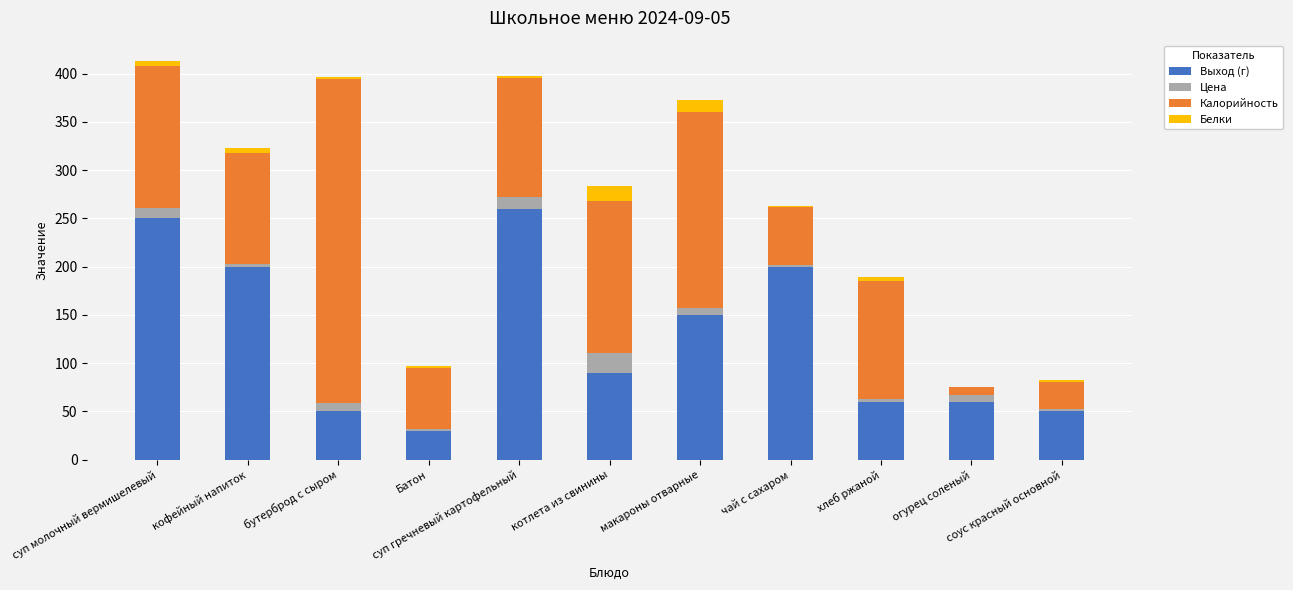

What is the difference between the Выход (г) values at Батон and чай с сахаром?

170.0